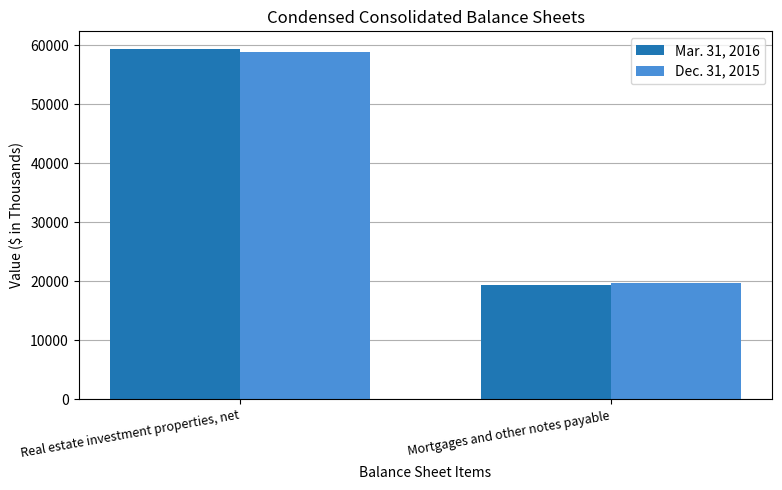

At which label does Dec. 31, 2015 reach its minimum?

Mortgages and other notes payable